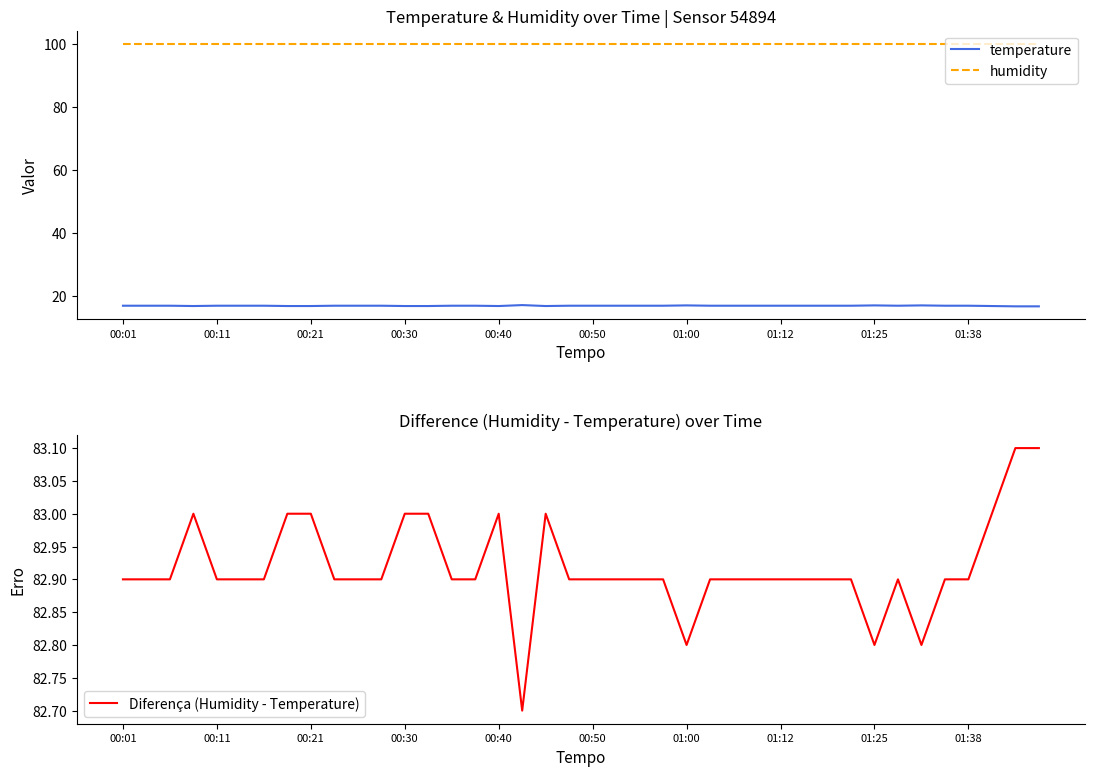

What value does the humidity series have at 31?

99.9